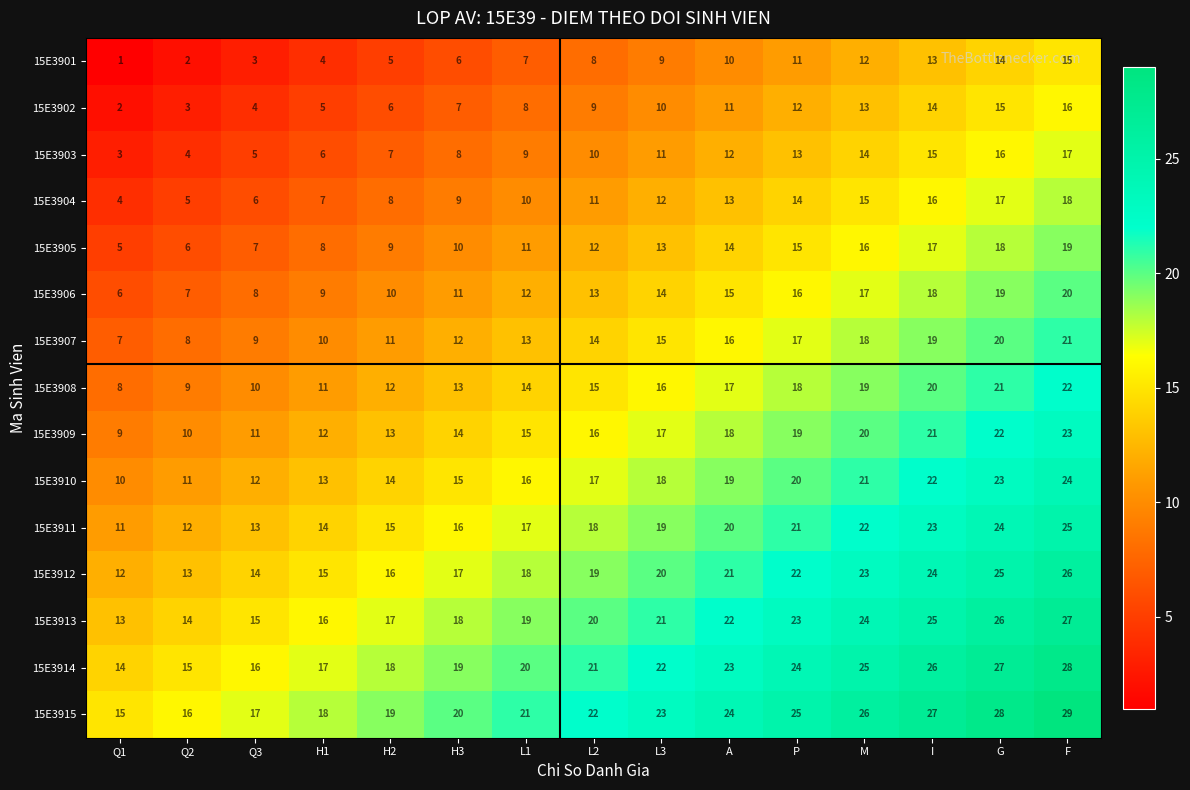

Rank the series by their maximum value, from highest to lowest.

15E3915, 15E3914, 15E3913, 15E3912, 15E3911, 15E3910, 15E3909, 15E3908, 15E3907, 15E3906, 15E3905, 15E3904, 15E3903, 15E3902, 15E3901